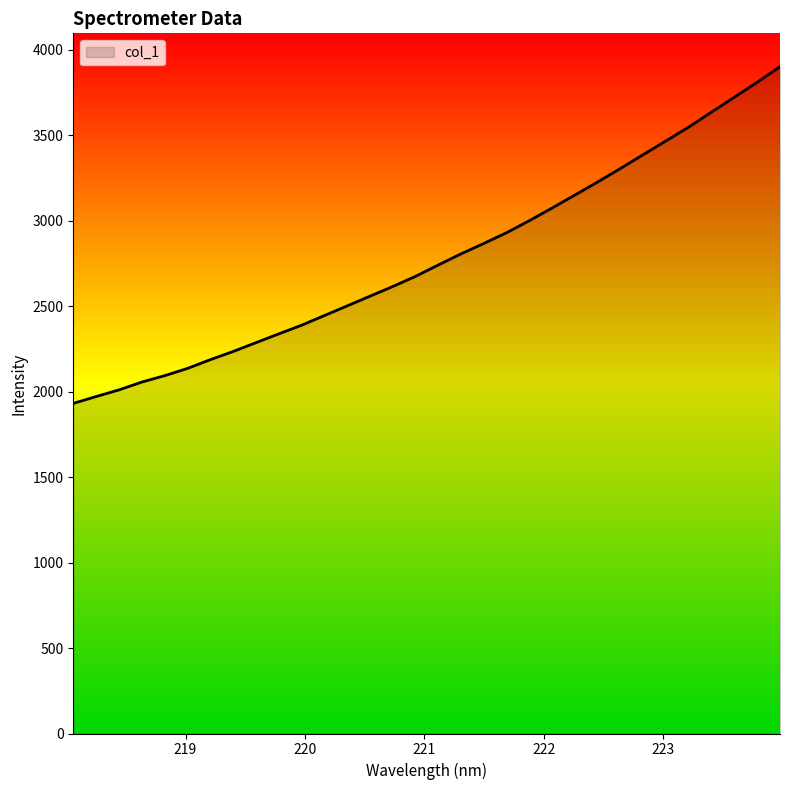

What is the minimum value shown in the chart?

1931.0